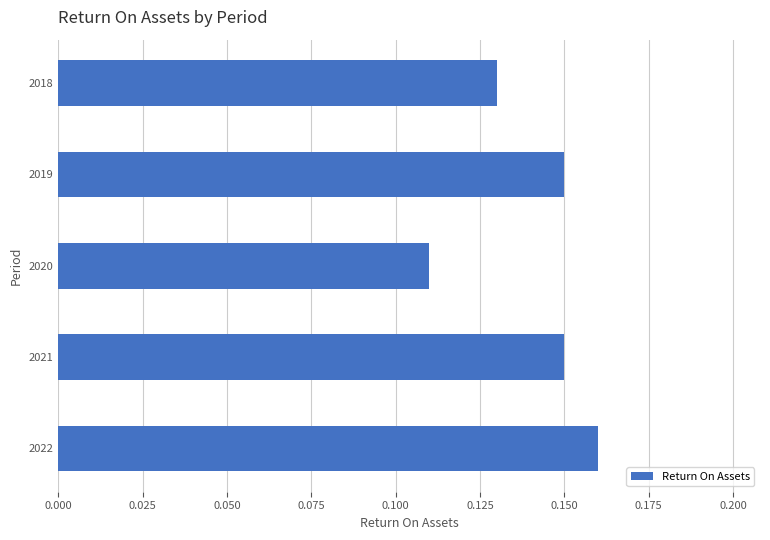

Which category has the highest value across all series?

2022